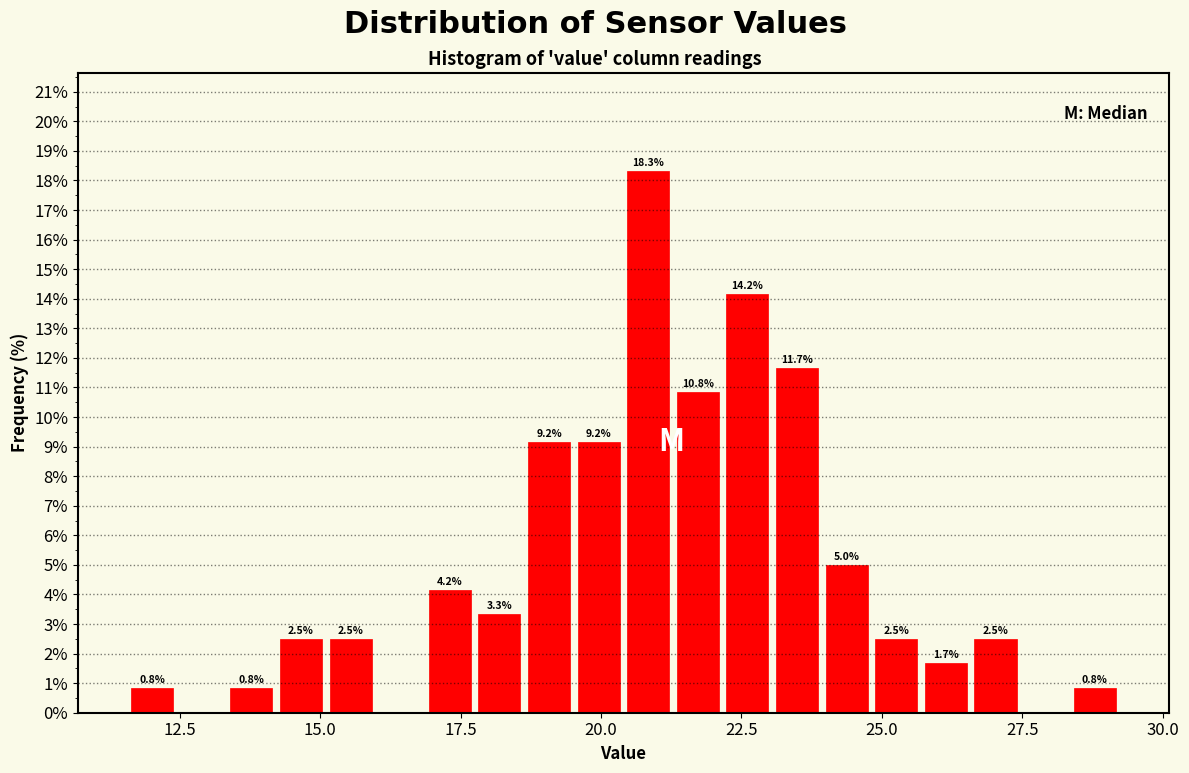

Read against the x-axis, roughly where is the centre of the tallest bar?

21.0